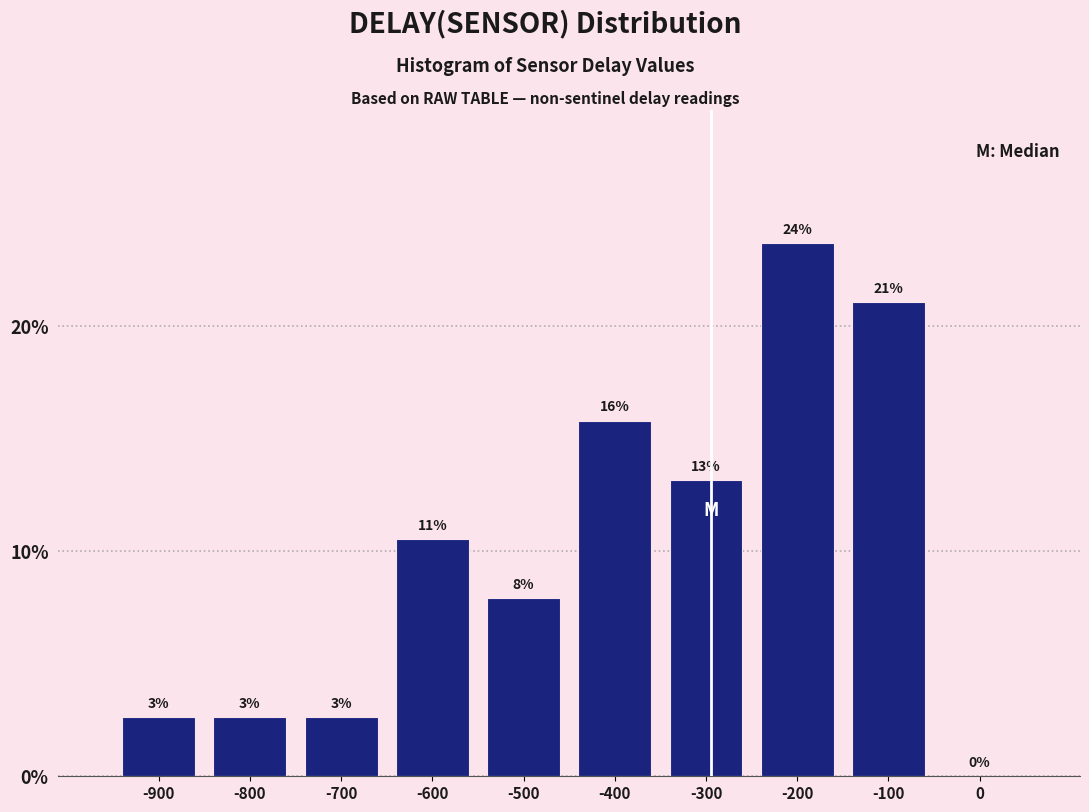

Are the bars horizontal?

No